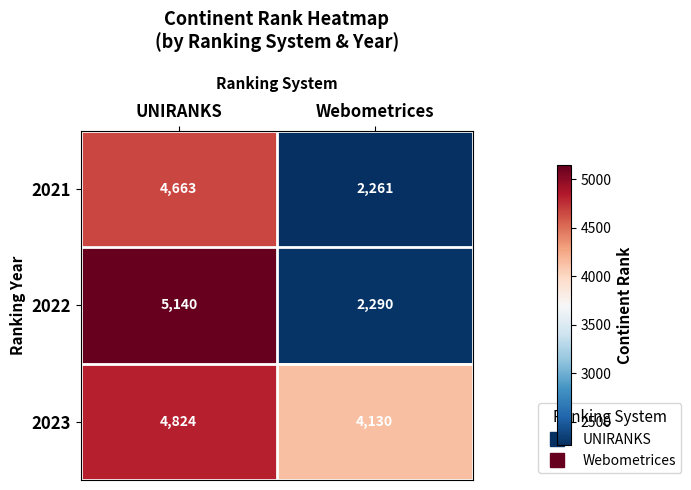

How many distinct data groups are displayed?

3